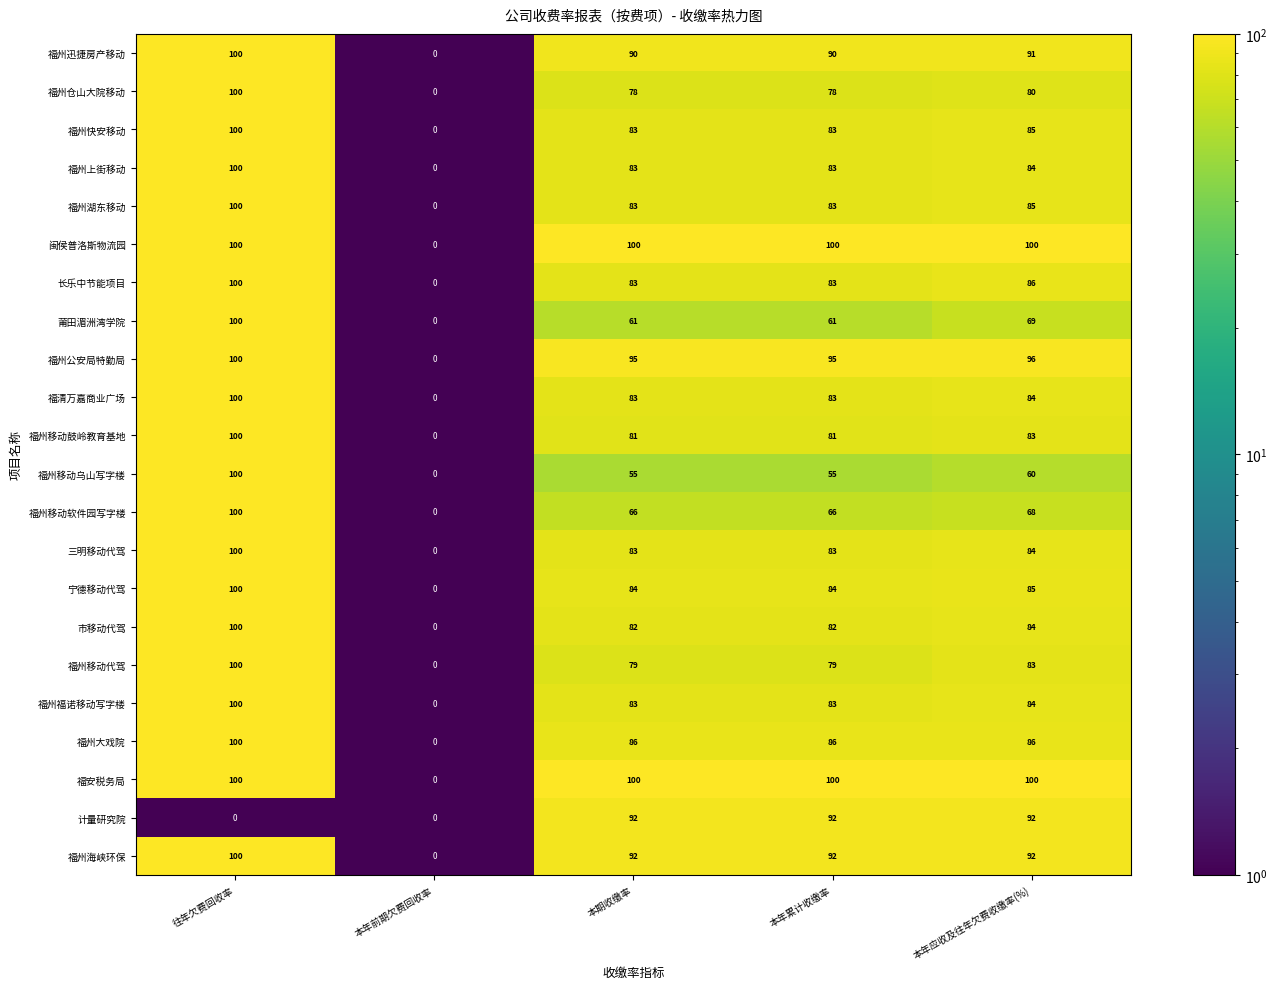

How many values in 市移动代驾 are above zero?

4